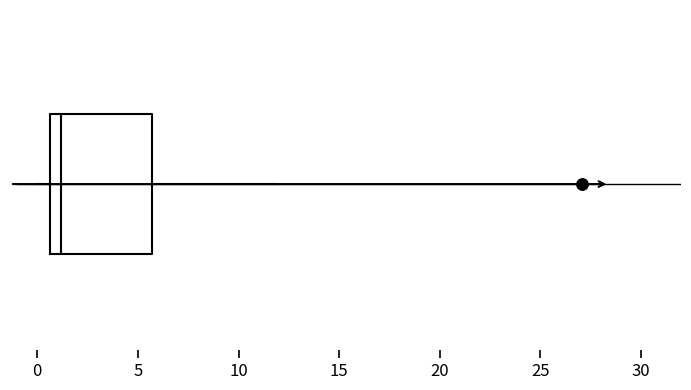

Transcribe this box plot: give where the median line is, the range the box spans, and where the two whiskers end, as read against the x-axis. The values are not printed on the chart, so give them approximately, as read against the axis.

median 1.0, box 0.5 to 5.5, whiskers 0.0 to 12.0